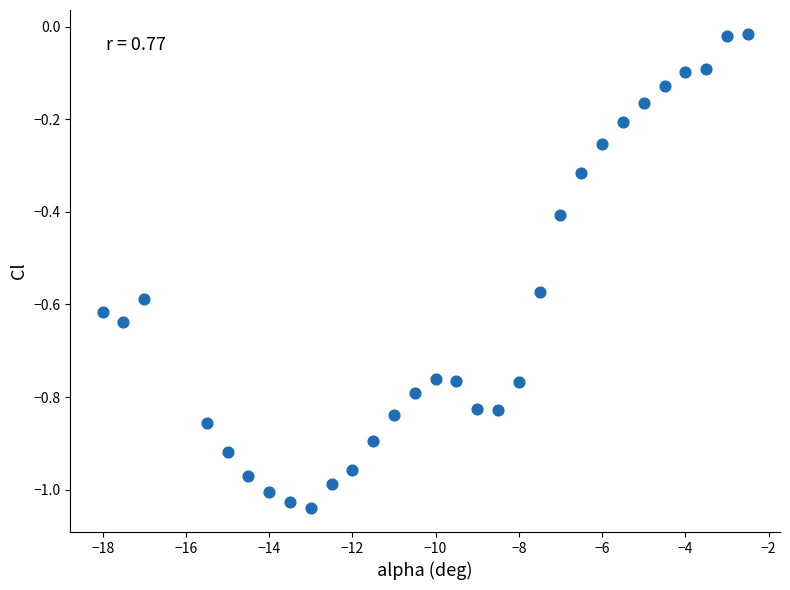

What is the range of Y values (max minus min)?

1.0